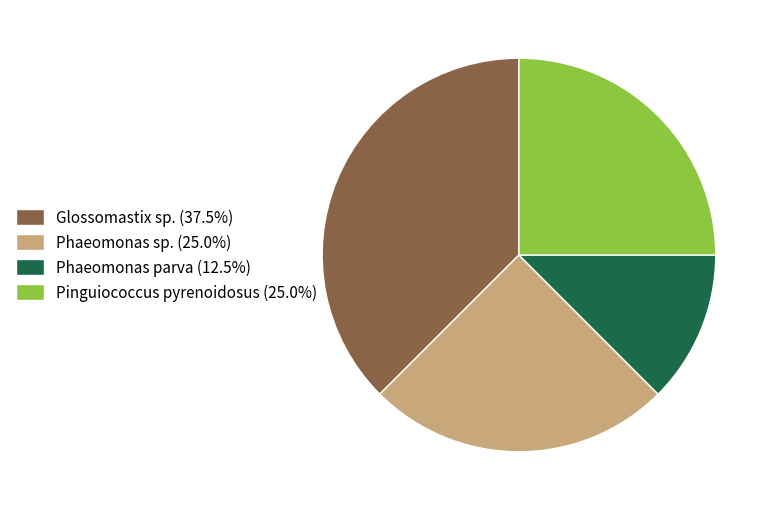

How many slices are in this pie chart?

4